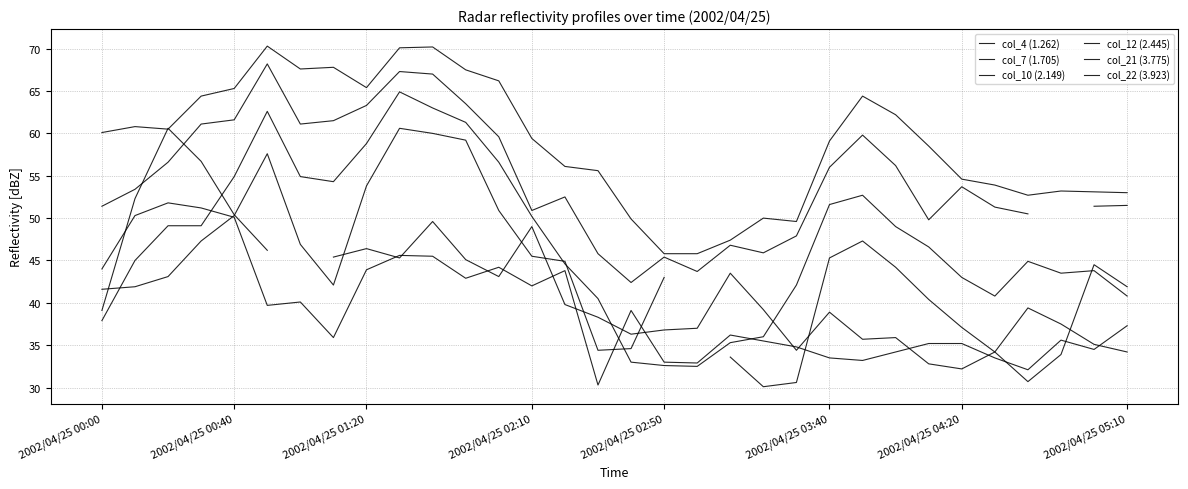

List the series in order of their peak value, lowest first.

col_22 (3.923), col_12 (2.445), col_21 (3.775), col_10 (2.149), col_7 (1.705), col_4 (1.262)